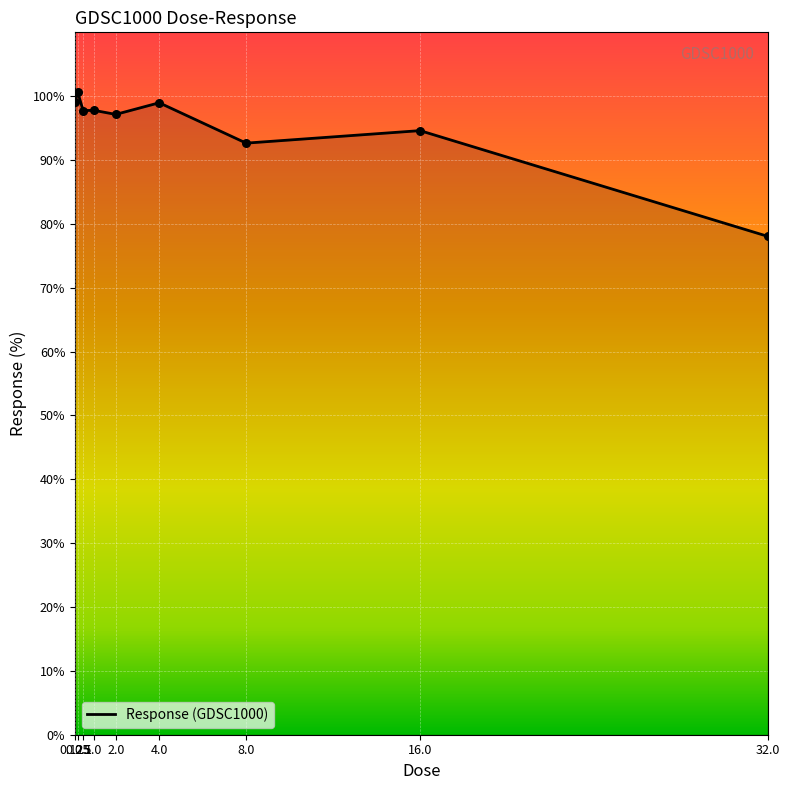

Between 2.0 and 4.0, which is larger?

4.0